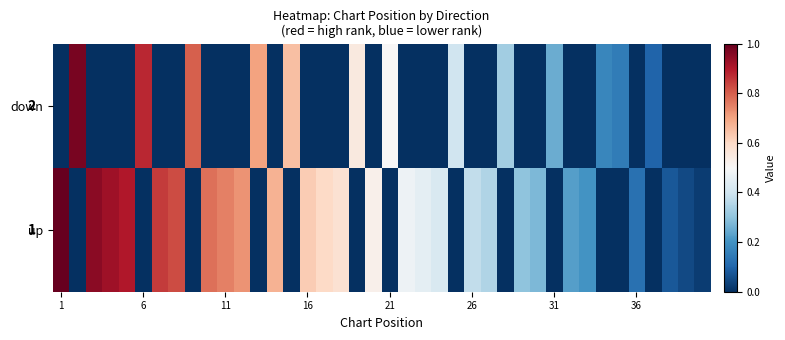

How many positive values does the up series have?

27